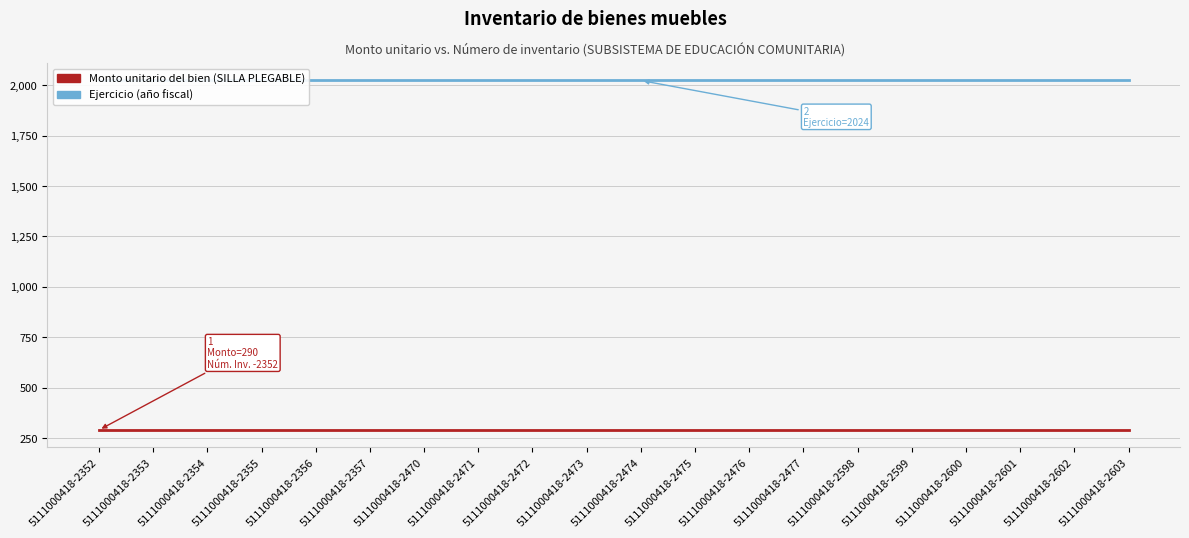

Which label corresponds to the smallest value in the chart?

5111000418-2352